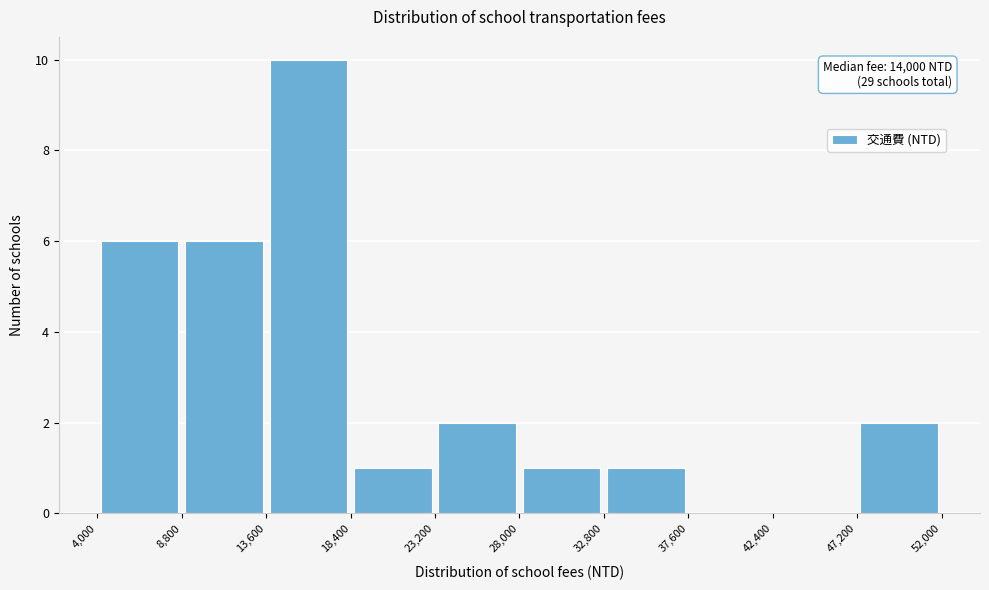

Which range on the x-axis has the tallest bar?

13,600 to 18,400